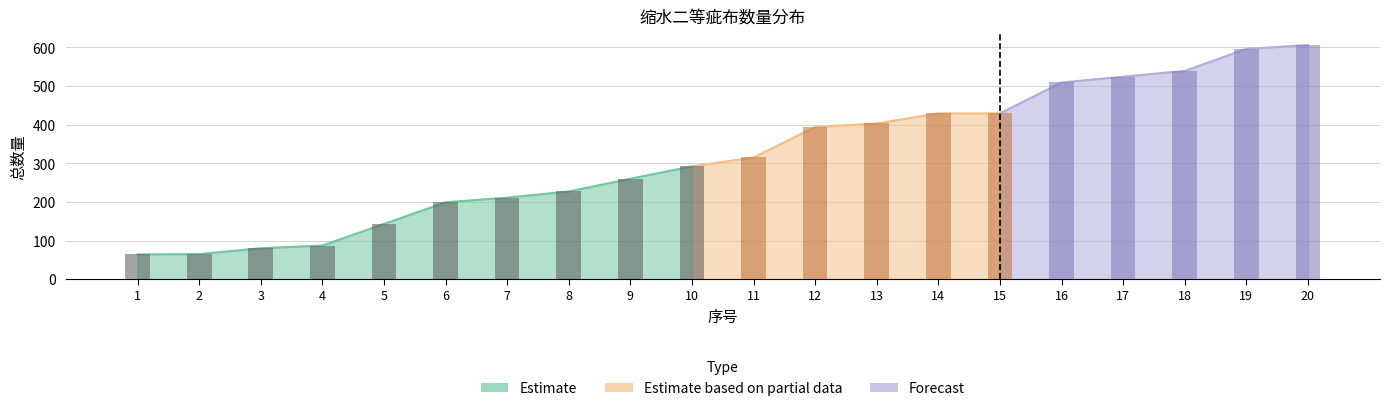

What is the approximate value at 3, to the nearest 100?

100